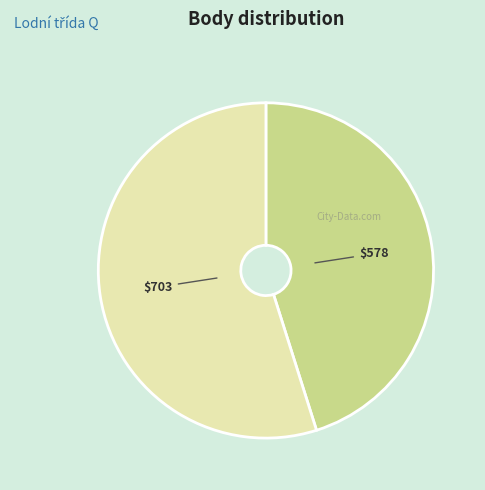

Does any single category account for the majority?

Yes